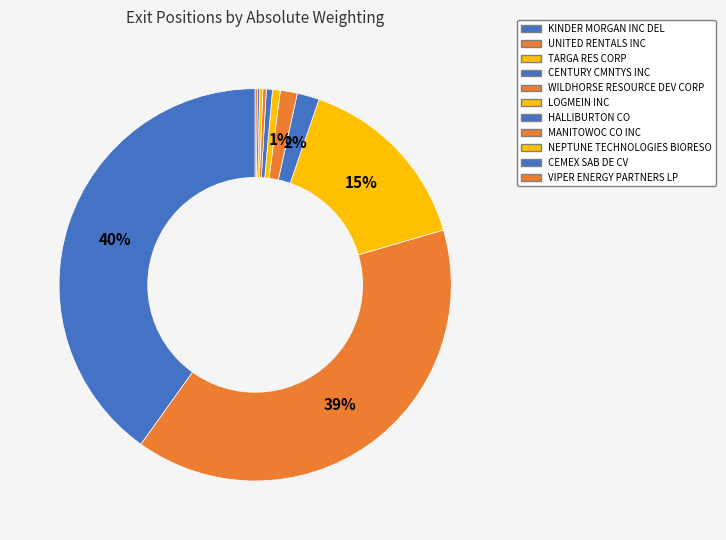

What is the smallest slice in the pie chart?

VIPER ENERGY PARTNERS LP